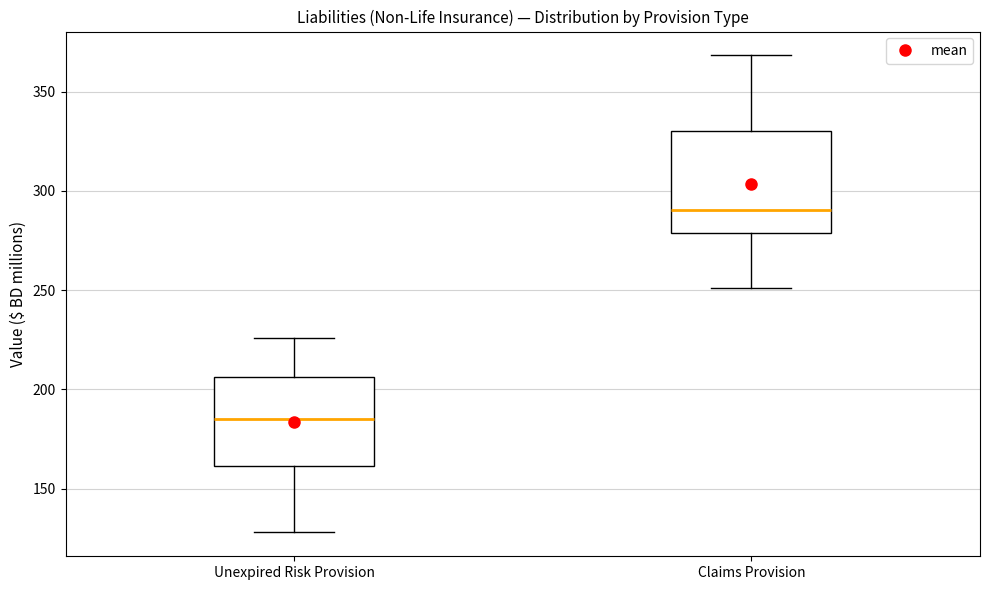

Reading left to right, transcribe this box plot: for each box, give where its median line is, the range the box spans, and where its two whiskers end, as read against the y-axis. The values are not printed on the chart, so give them approximately, as read against the axis.

Unexpired Risk Provision: median 185, box 160 to 205, whiskers 130 to 225
Claims Provision: median 290, box 280 to 330, whiskers 250 to 370